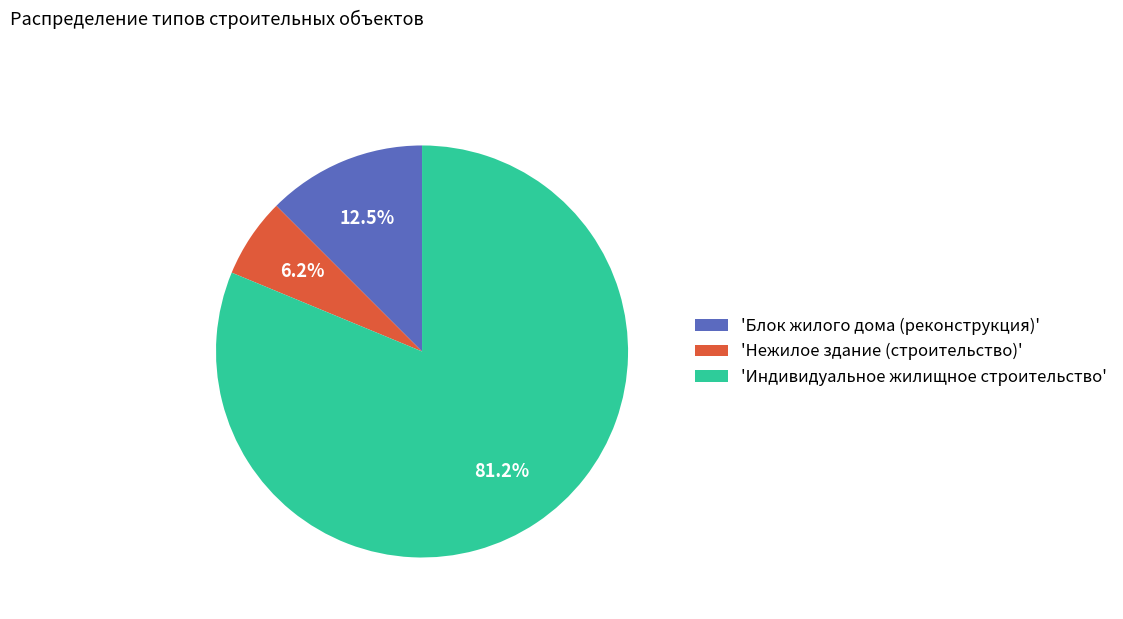

What percentage is NOT represented by 'Блок жилого дома (реконструкция)'?

87.5%